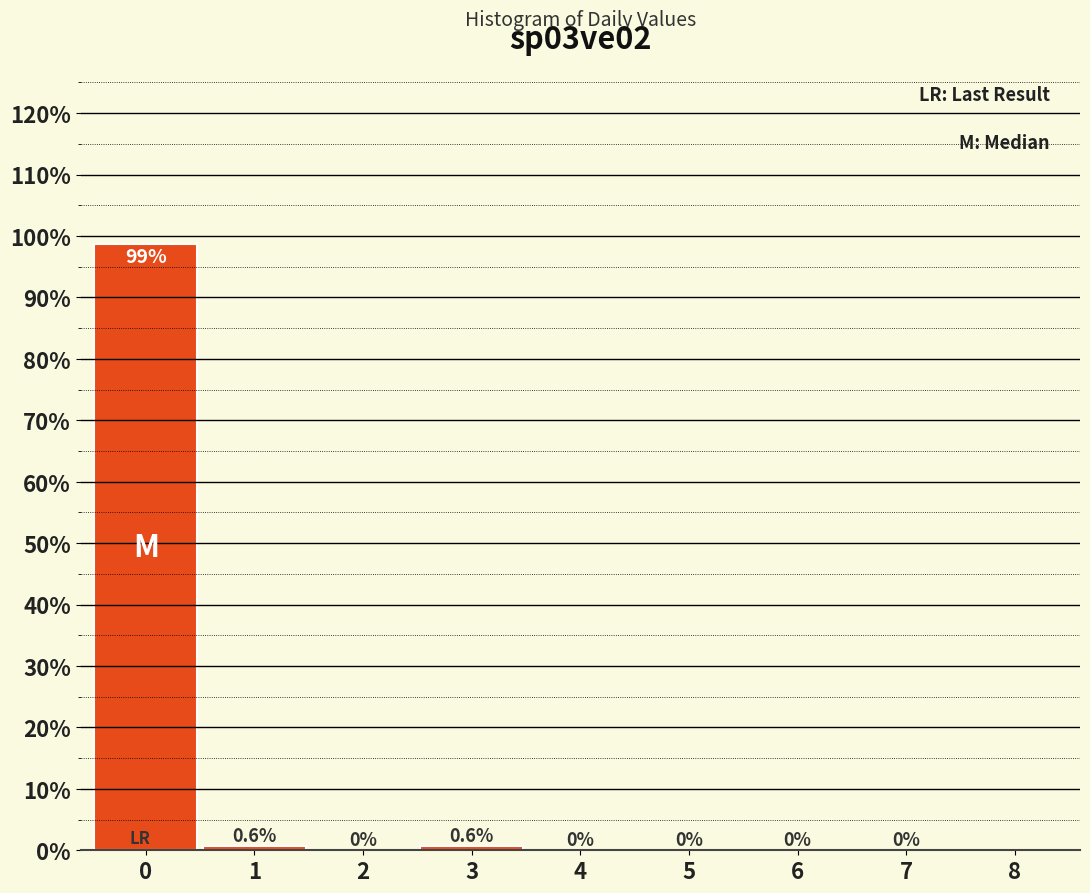

Reading left to right, list all the values displayed in this chart.

0=98.7	1=0.6	2=0.0	3=0.6	4=0.0	5=0.0	6=0.0	7=0.0